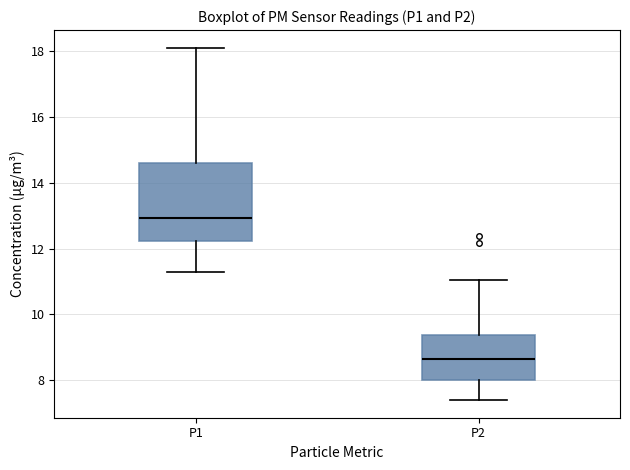

Where is the upper edge of the box for P1 on the y-axis? The values are not printed on the chart, so give them approximately, as read against the axis.

14.6